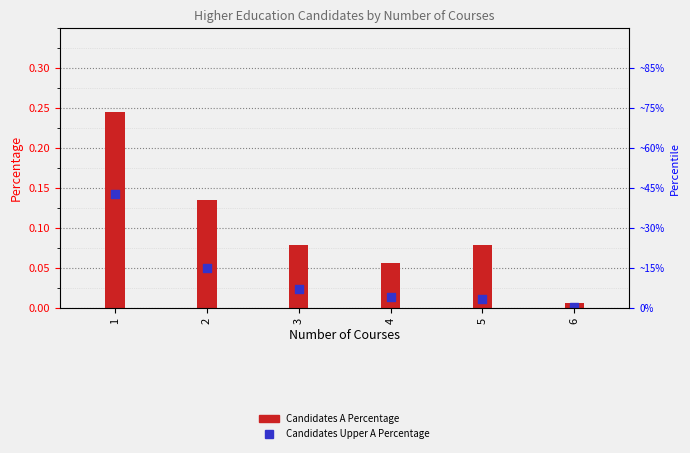

Which series reaches the minimum Y coordinate?

Candidates Upper A Percentage